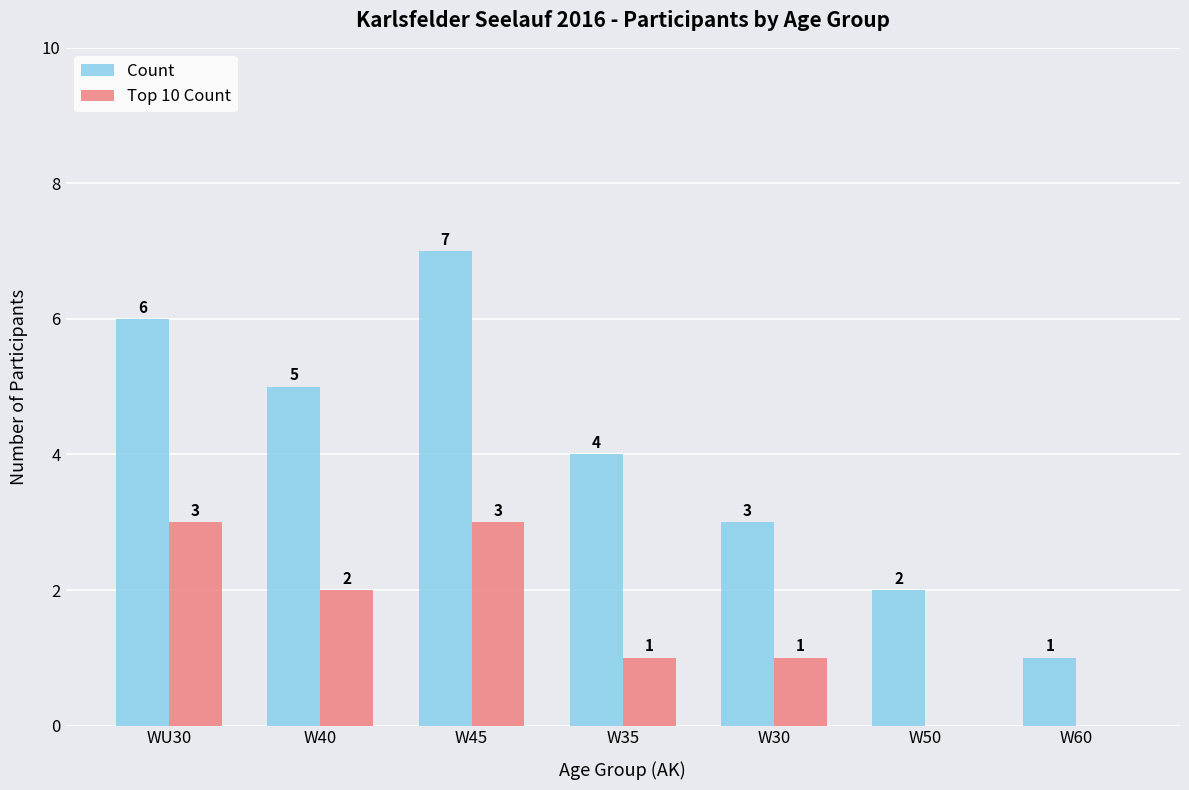

Which category has the highest value across all series?

W45